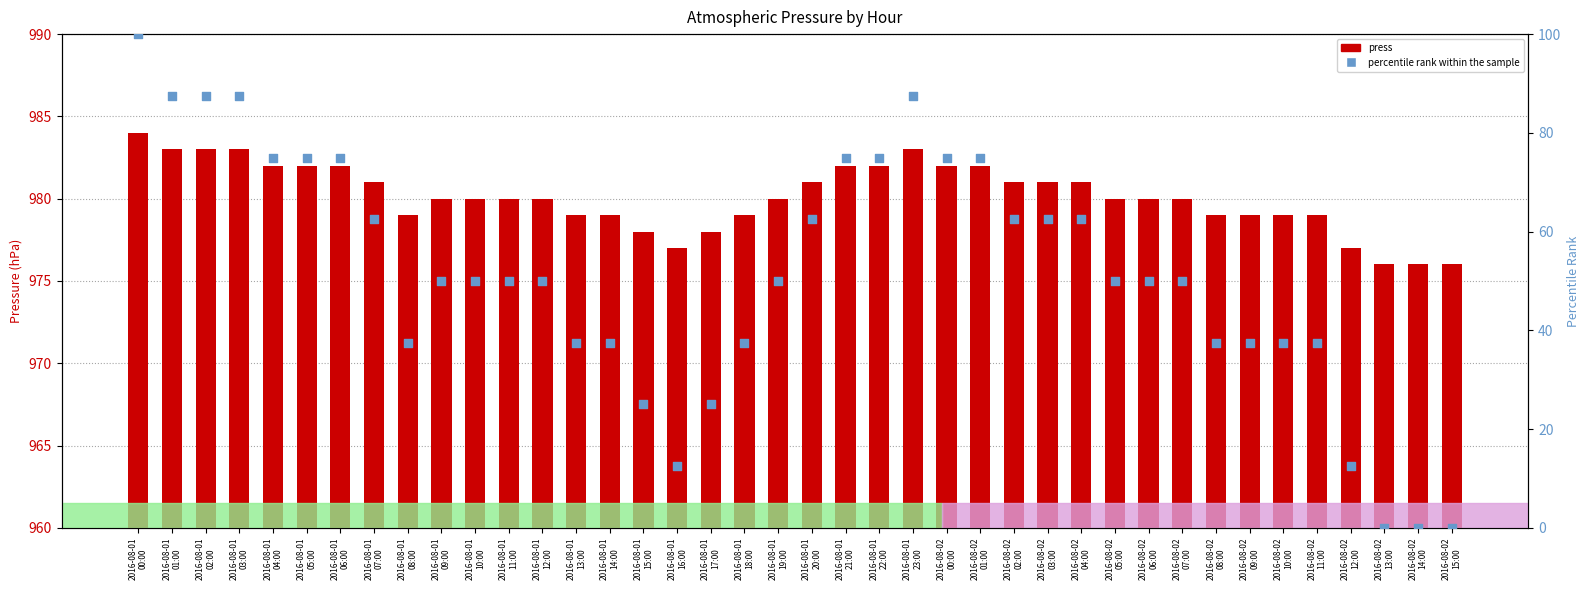

What is the total value across all series at 2016-08-02
15:00?

976.0